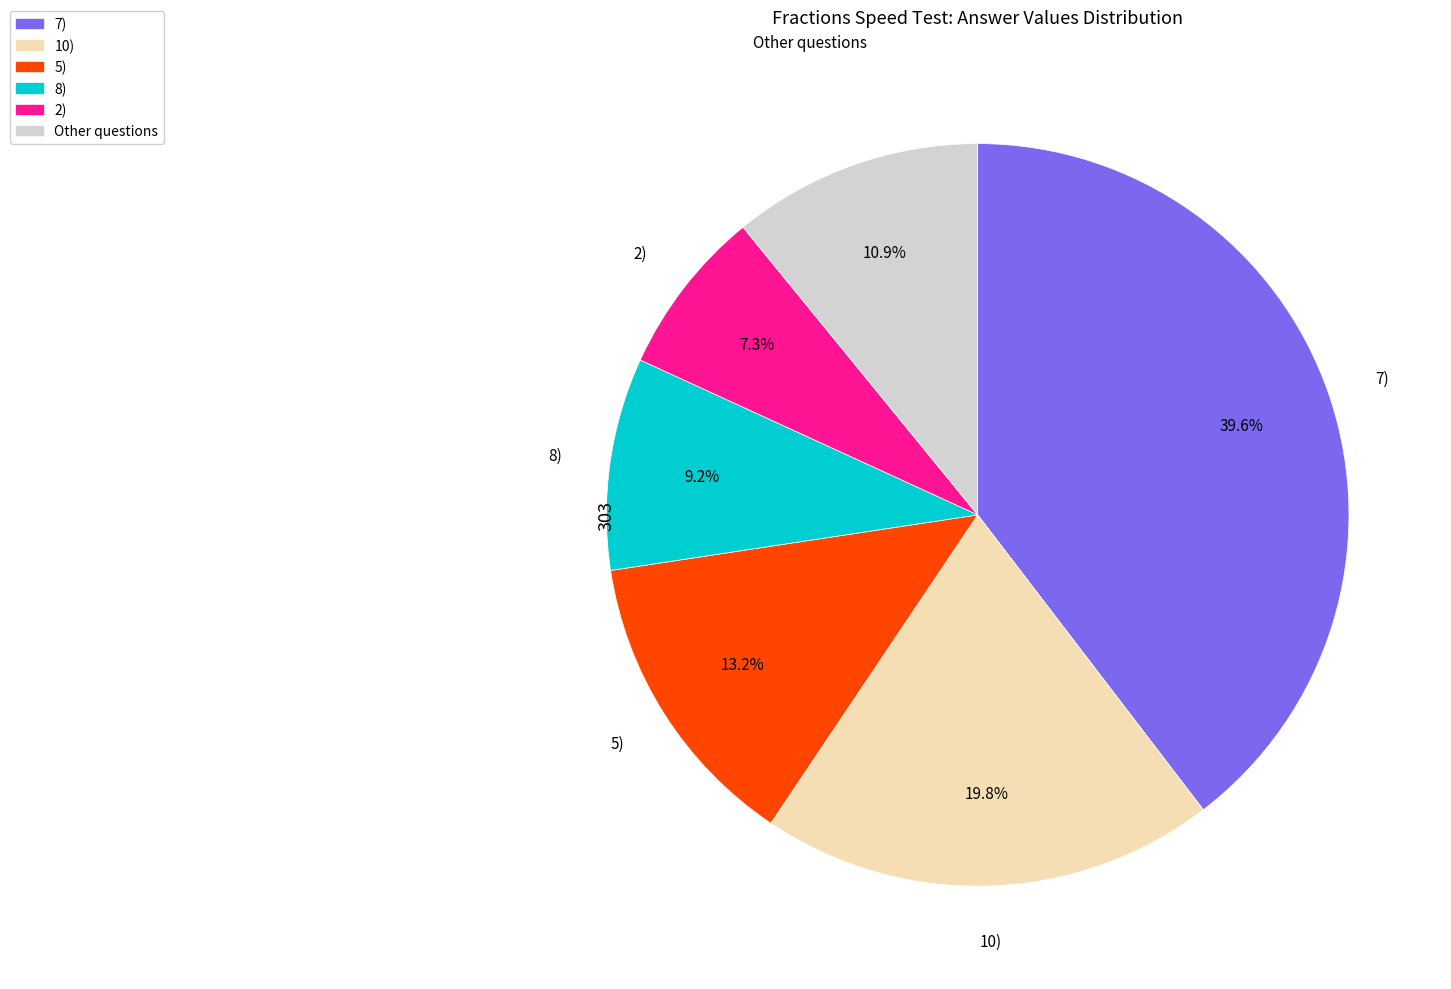

Count the number of slices in the pie.

6